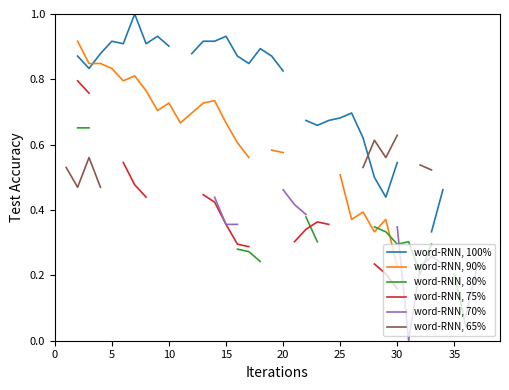

What is the sum of the word-RNN, 65% values at 15 and 27?

1.1